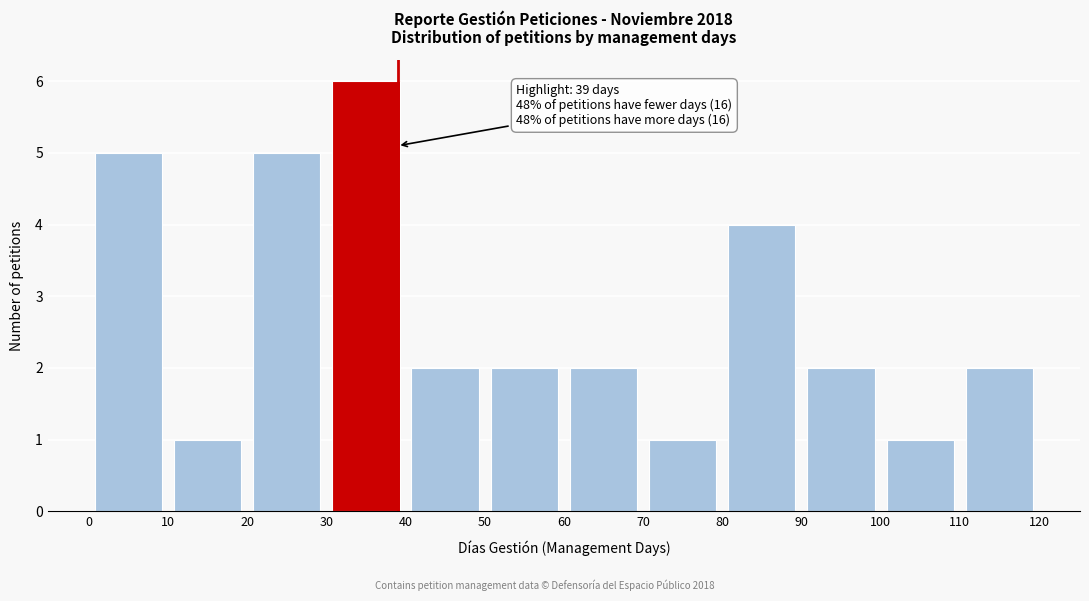

Over which range of the x-axis is the bar tallest?

30 to 40